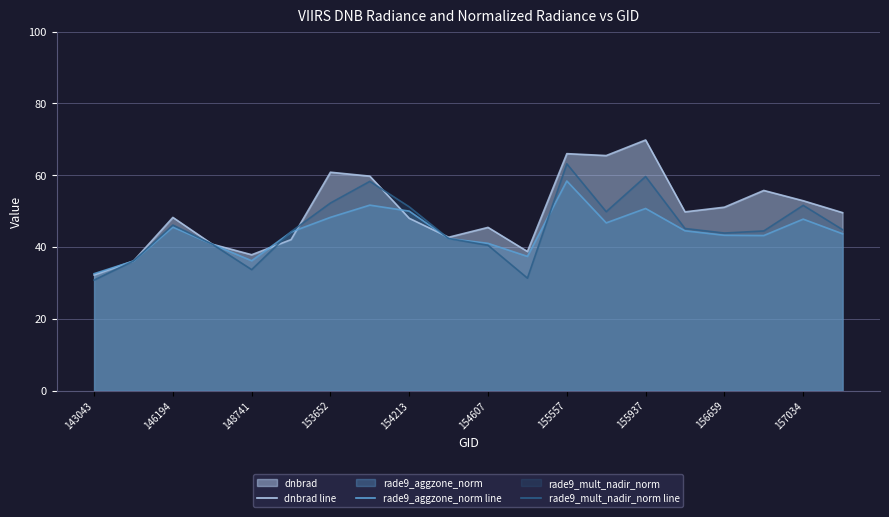

What is the value of the rade9_mult_nadir_norm line point at the 7th from the left?

52.3